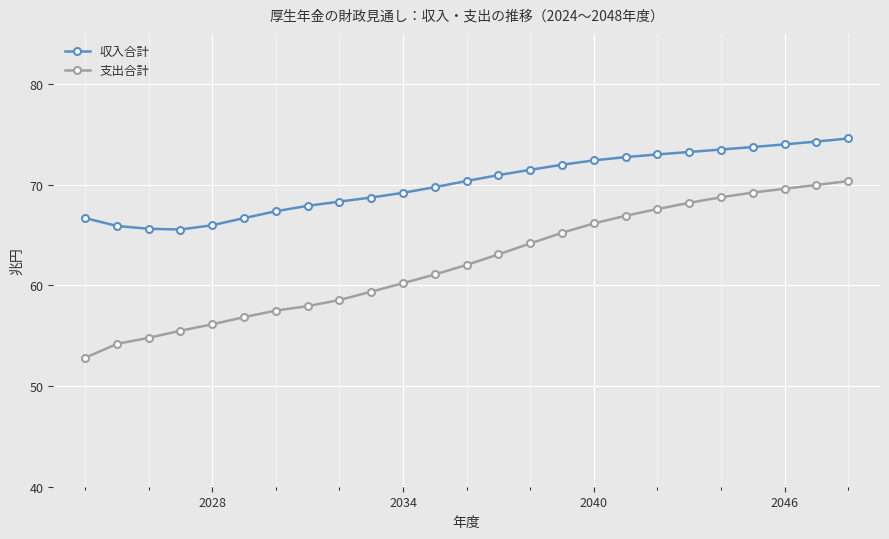

Which series has the largest range (max minus min)?

支出合計